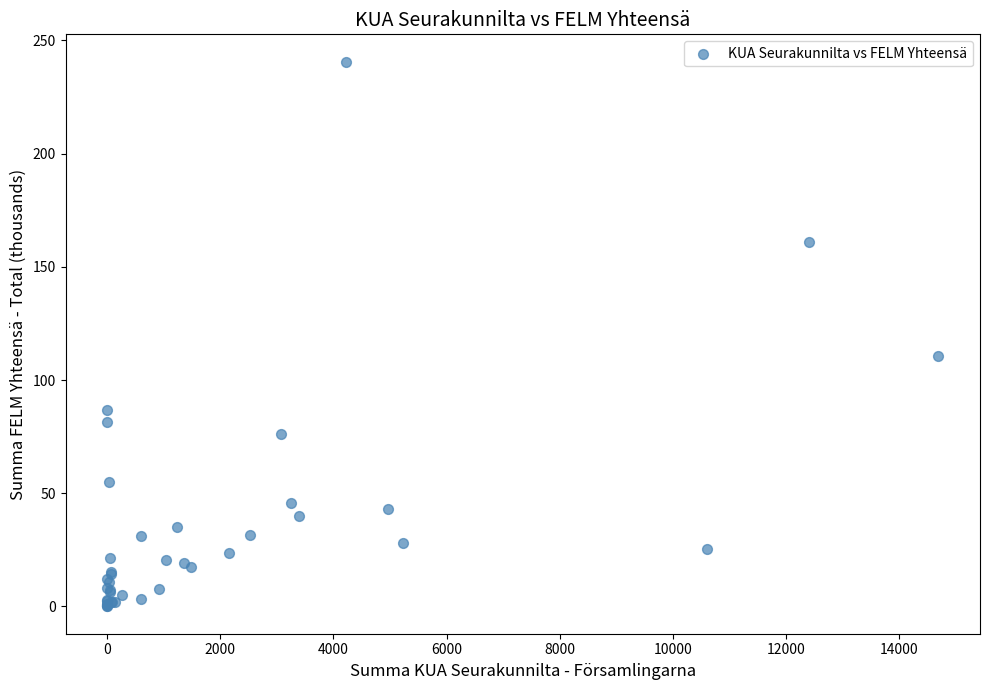

What Y value in the scatter plot is closest to 120?

110.6